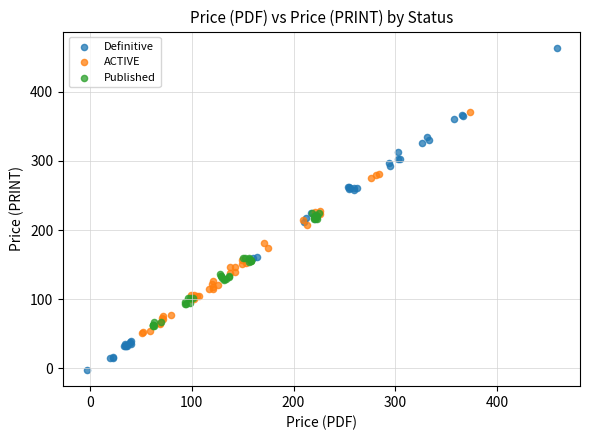

Which series reaches the maximum Y coordinate?

Definitive